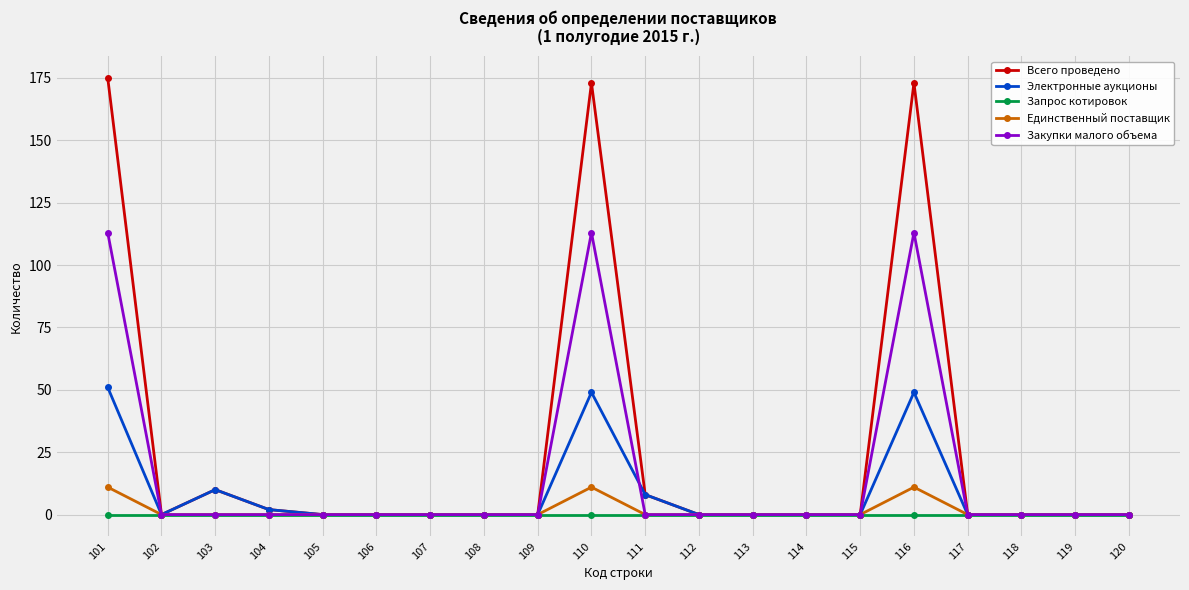

Which series has the largest total across all categories?

Всего проведено